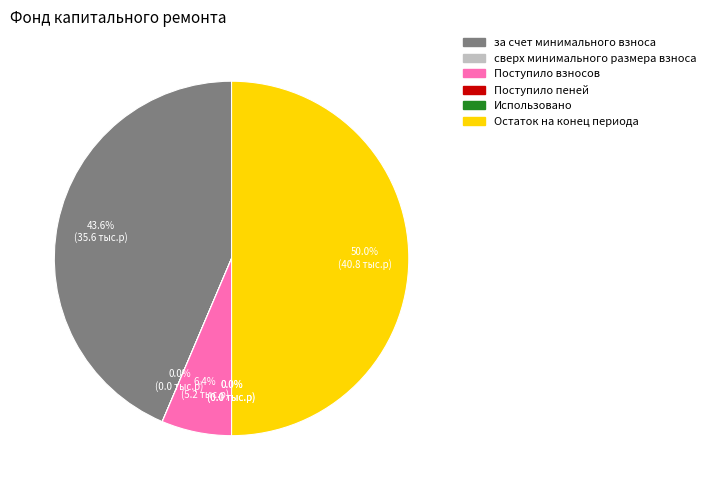

How much of the chart is everything except Остаток на конец периода?

50.0%